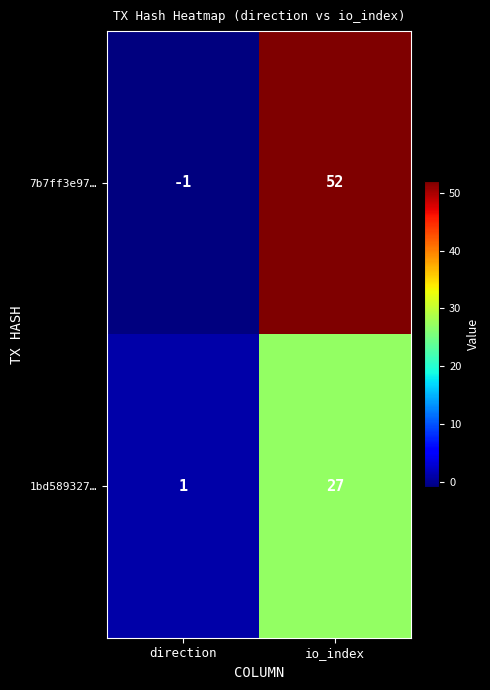

At direction, list the series in order from largest to smallest.

1bd589327…, 7b7ff3e97…